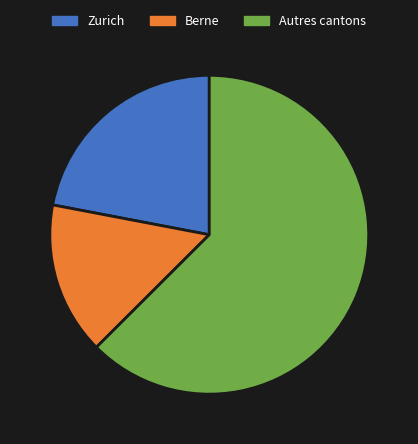

The Berne slice represents 27% of the pie. True or false?

False